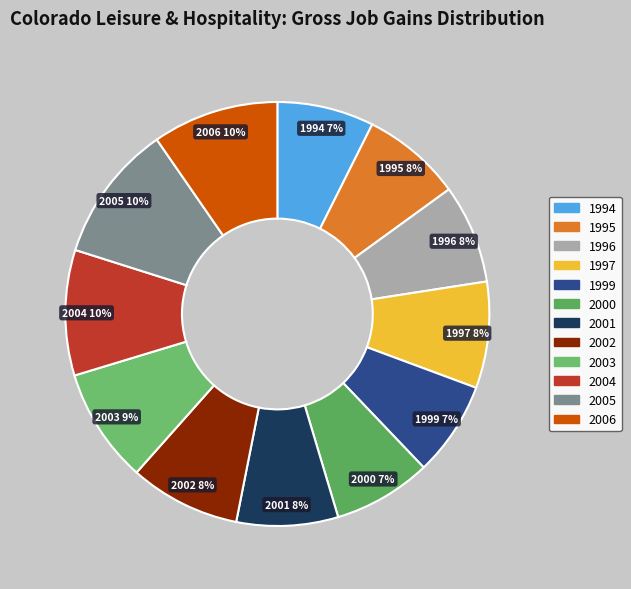

Is the sum of 1995 and 2001 greater than half?

No